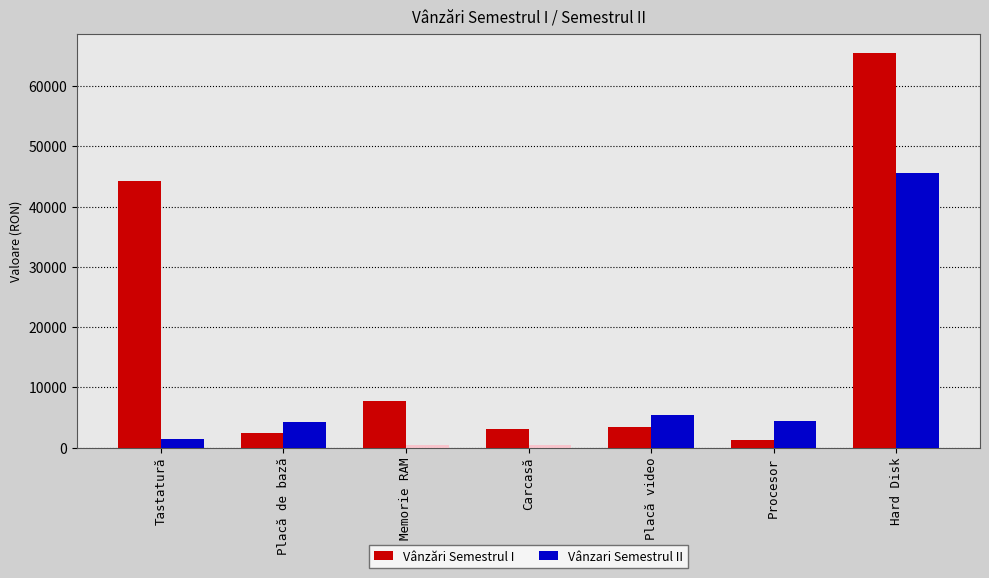

Is it true that Vânzări Semestrul I equals 18672 at Hard Disk?

False